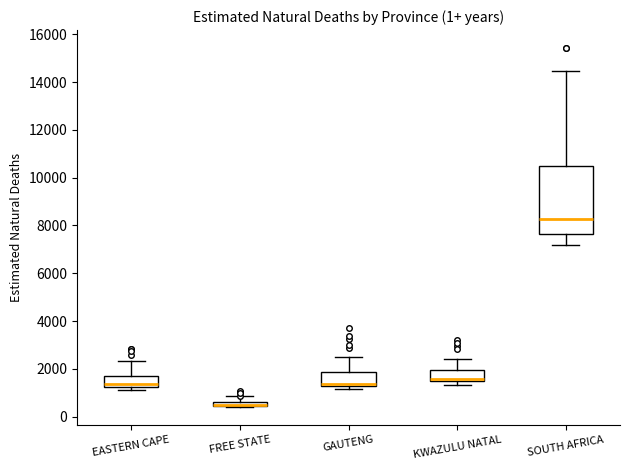

Where is the upper edge of the box for FREE STATE on the y-axis? The values are not printed on the chart, so give them approximately, as read against the axis.

600